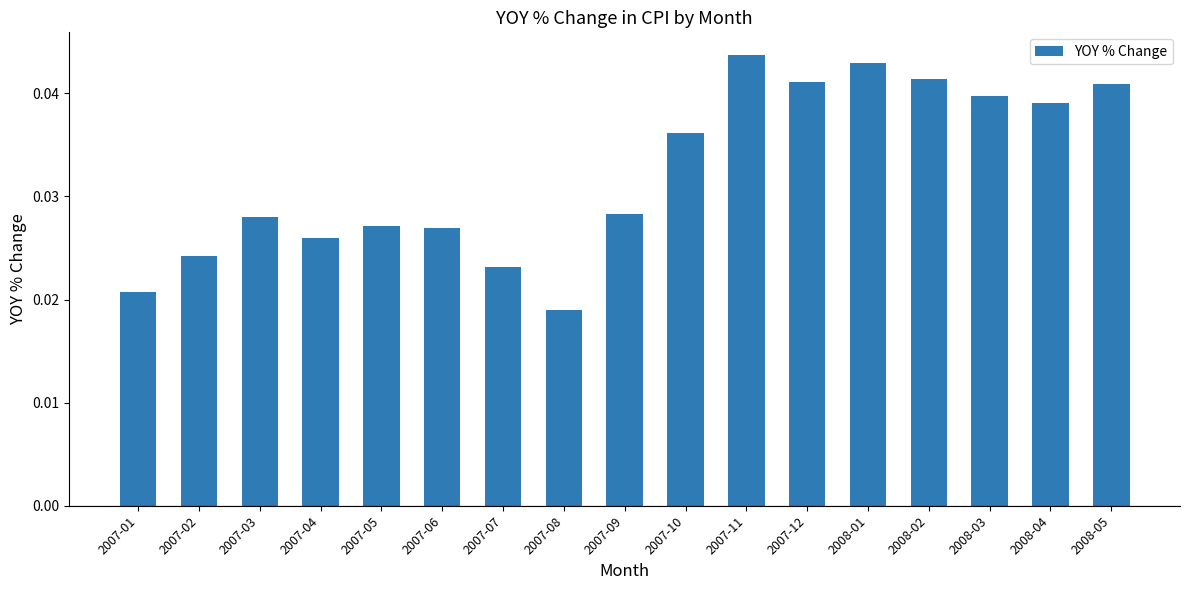

Which category has the lowest value across all series?

2007-08